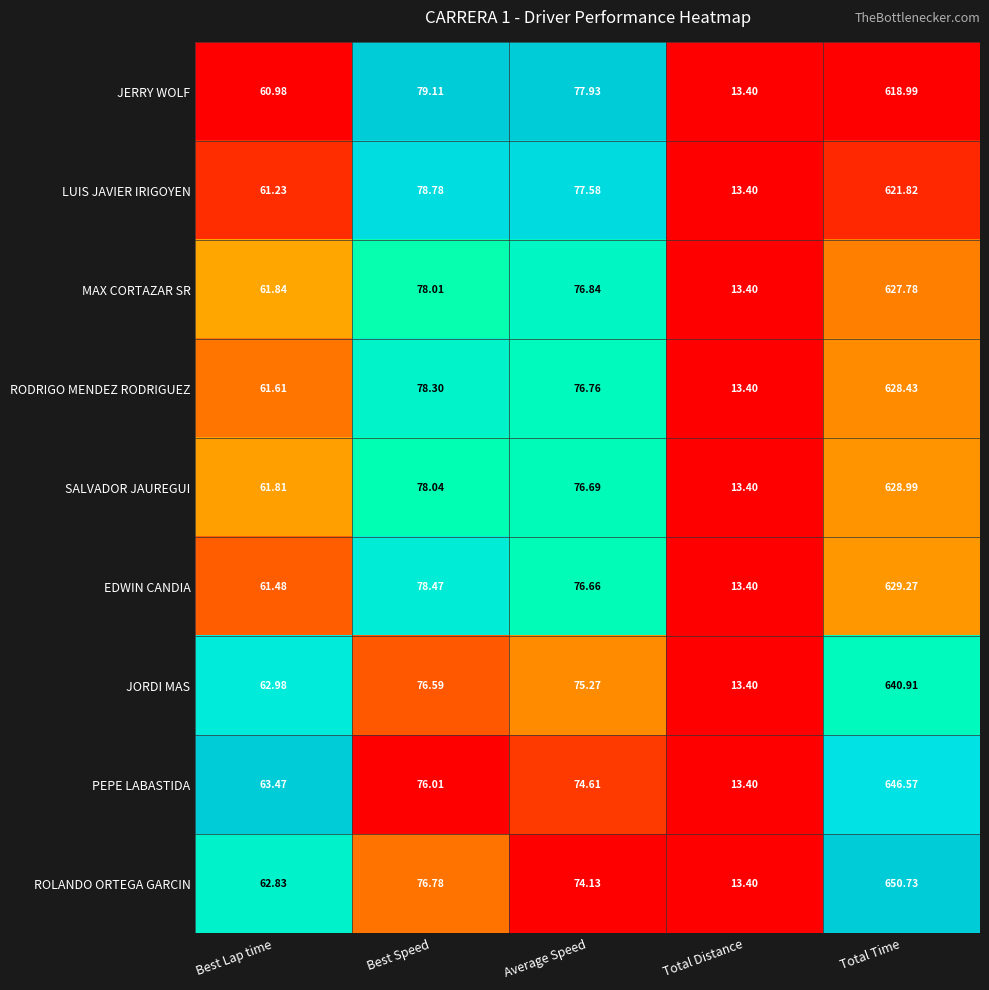

How many distinct data groups are displayed?

9